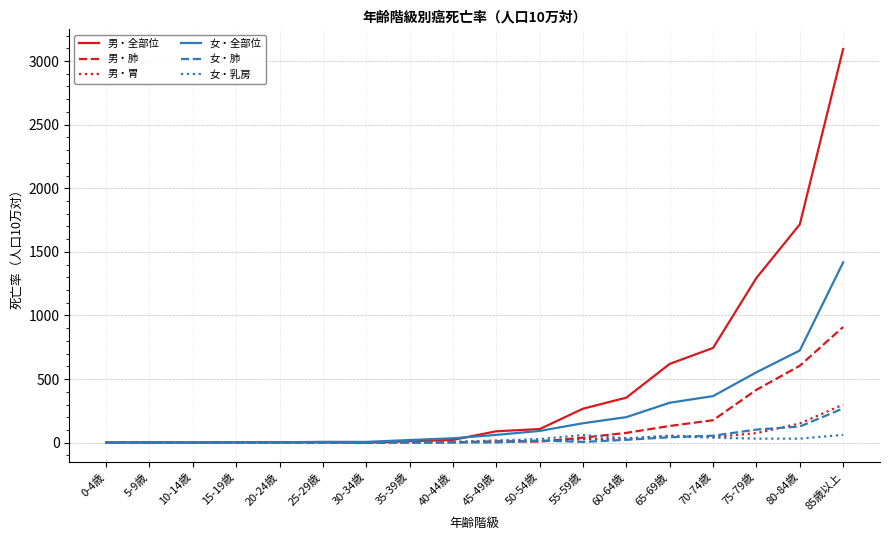

At which category does the chart reach its peak across all series?

85歳以上